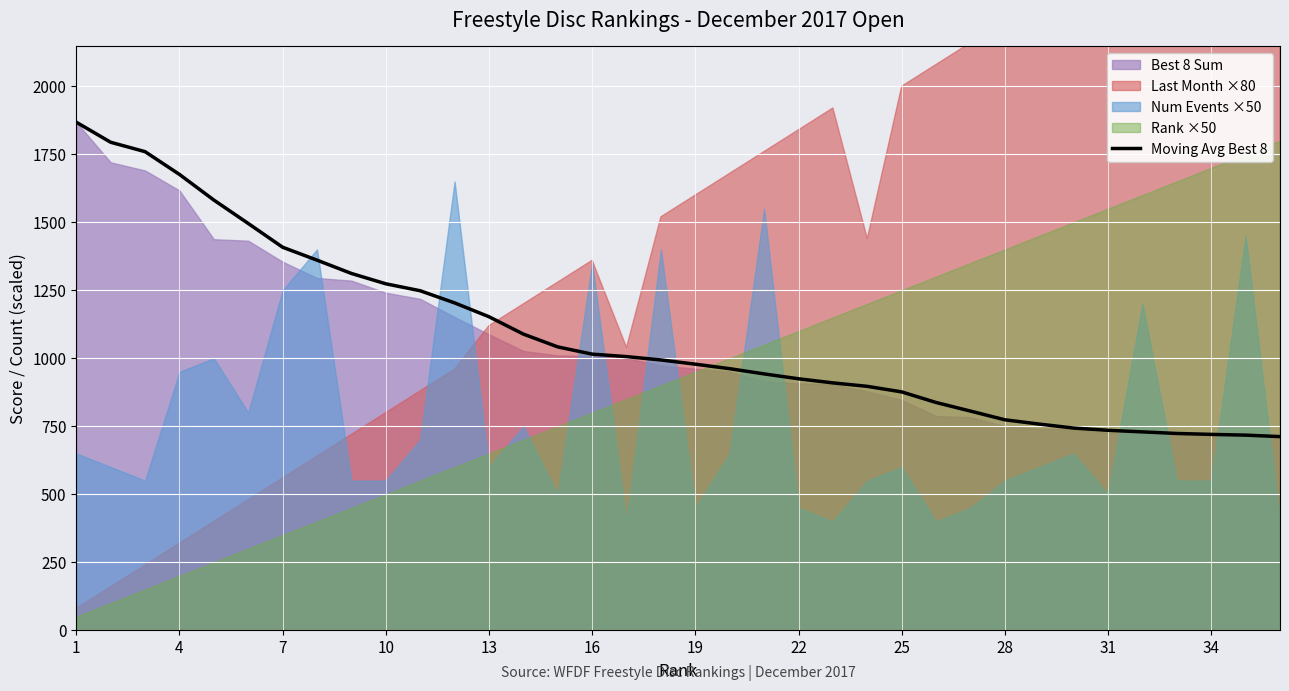

The value at 16 is 1015.1. True or false?

True